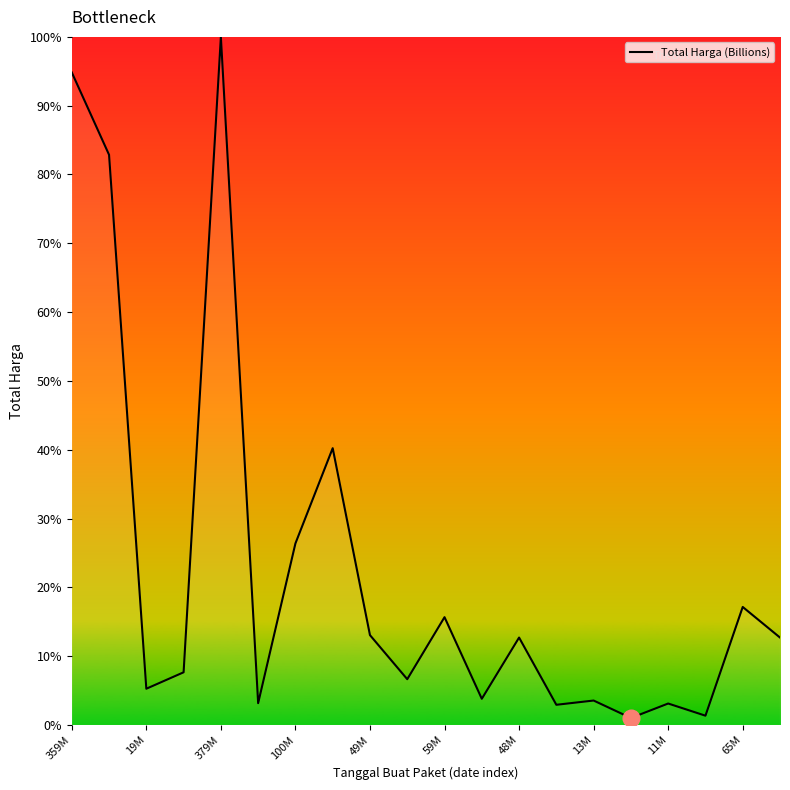

How many points are higher than both their immediate neighbors (excluding endpoints)?

7